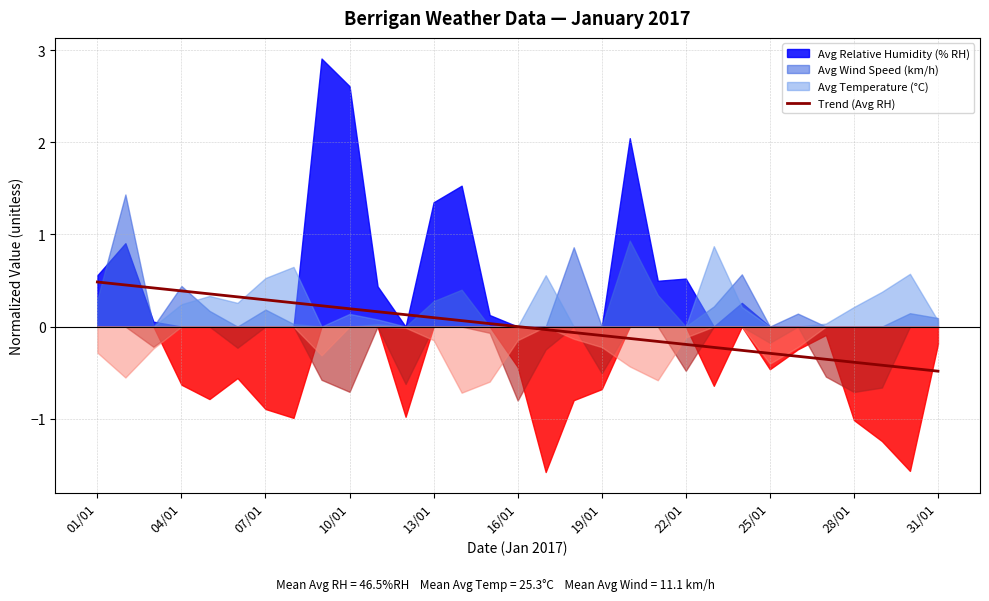

What is the difference between the second highest and minimum values?

0.9